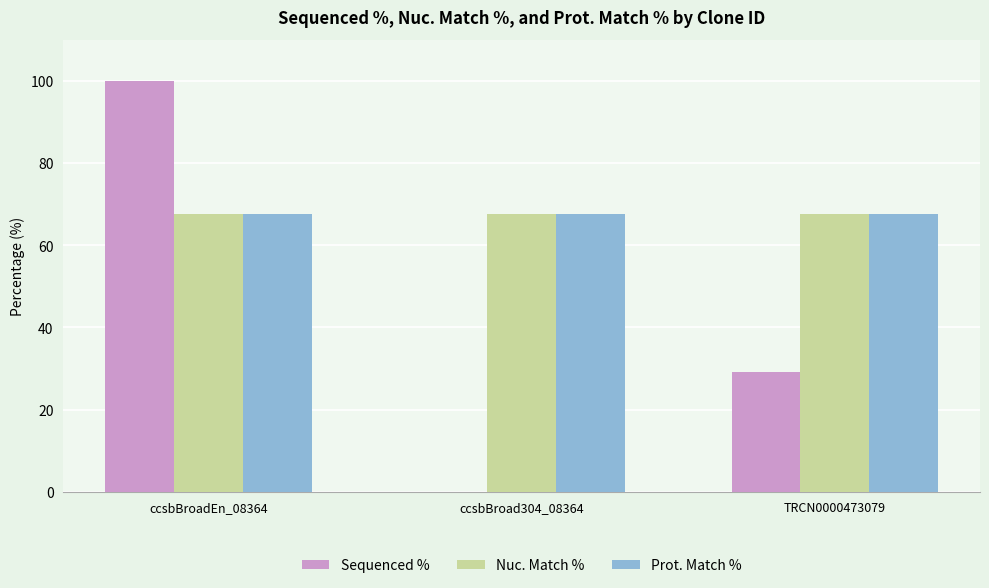

At which label is Sequenced % closest to 50?

TRCN0000473079